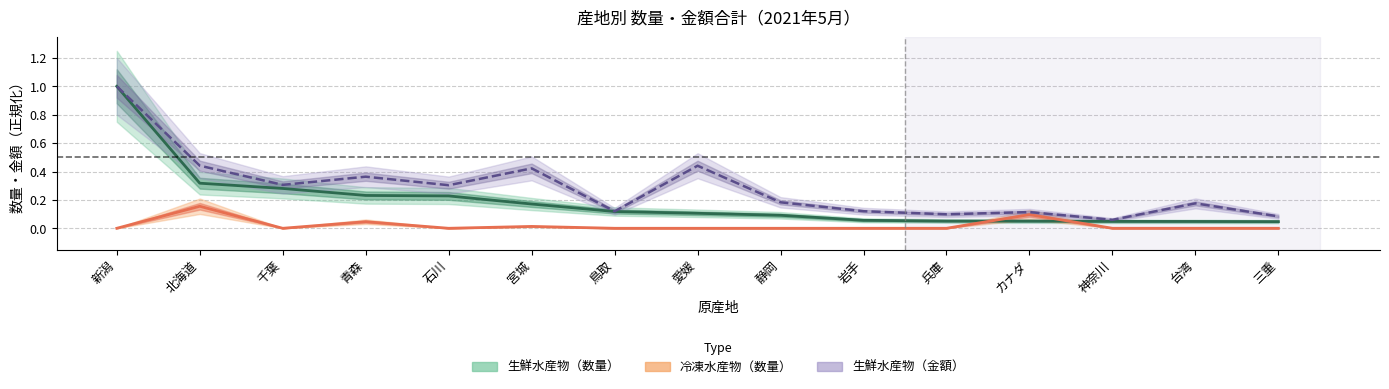

Where is 生鮮水産物（数量） nearest to the value 0?

三重